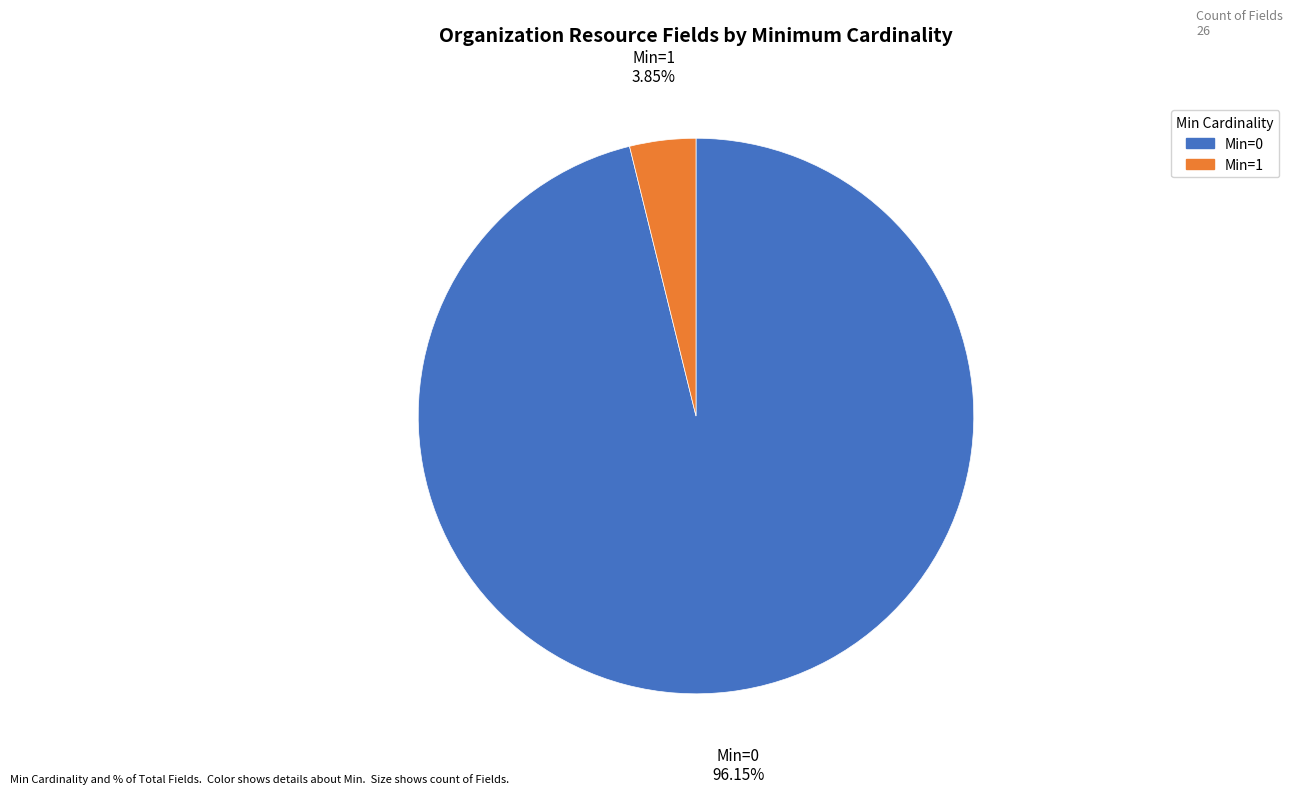

What is the majority slice?

Min=0